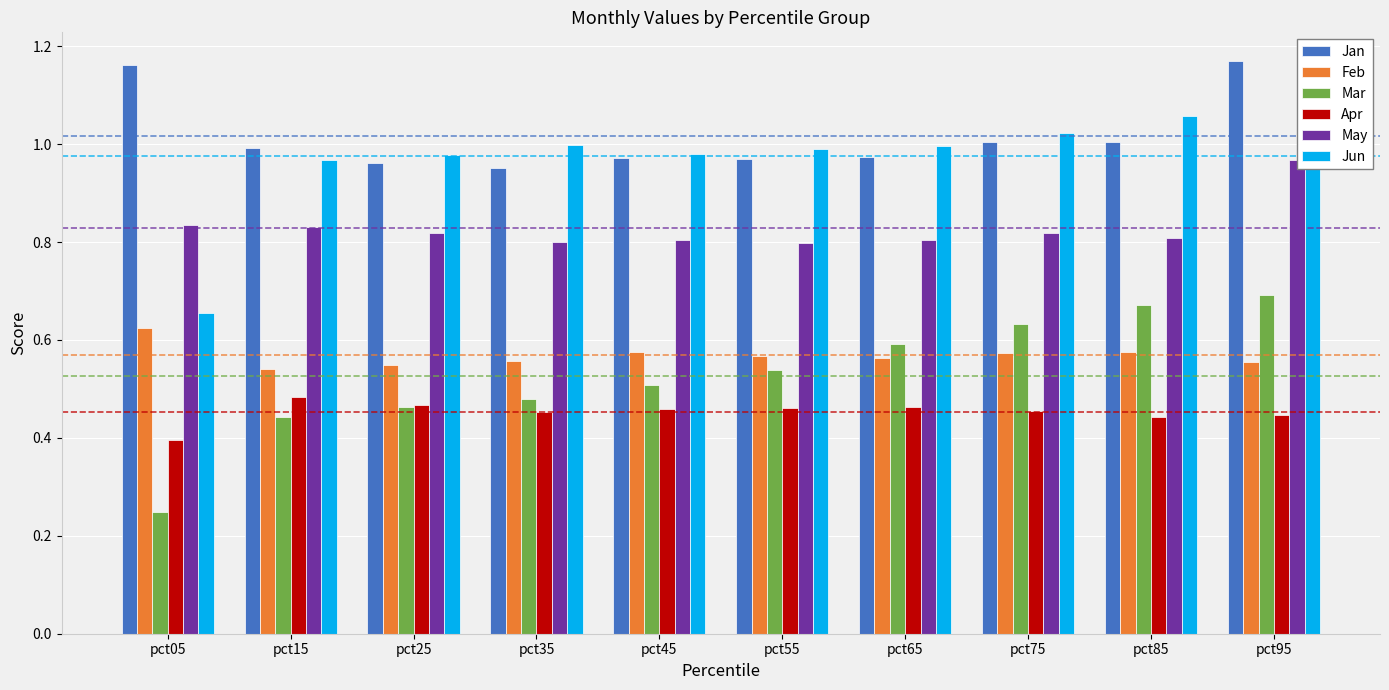

What is the average value of the Jun series?

1.0